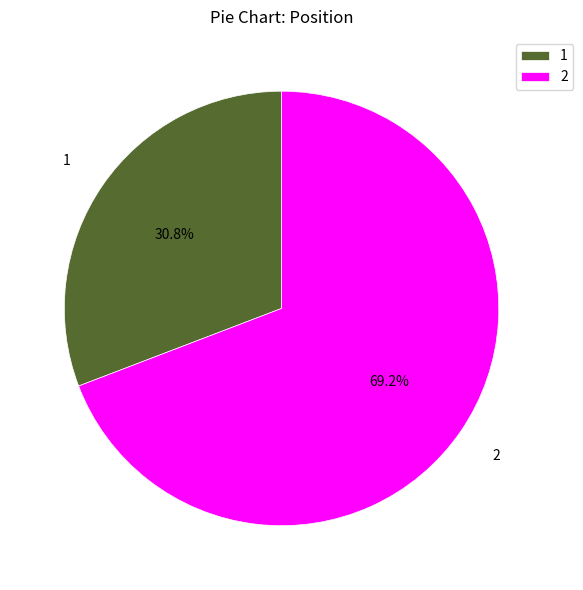

Which category has the smallest portion of the pie?

1